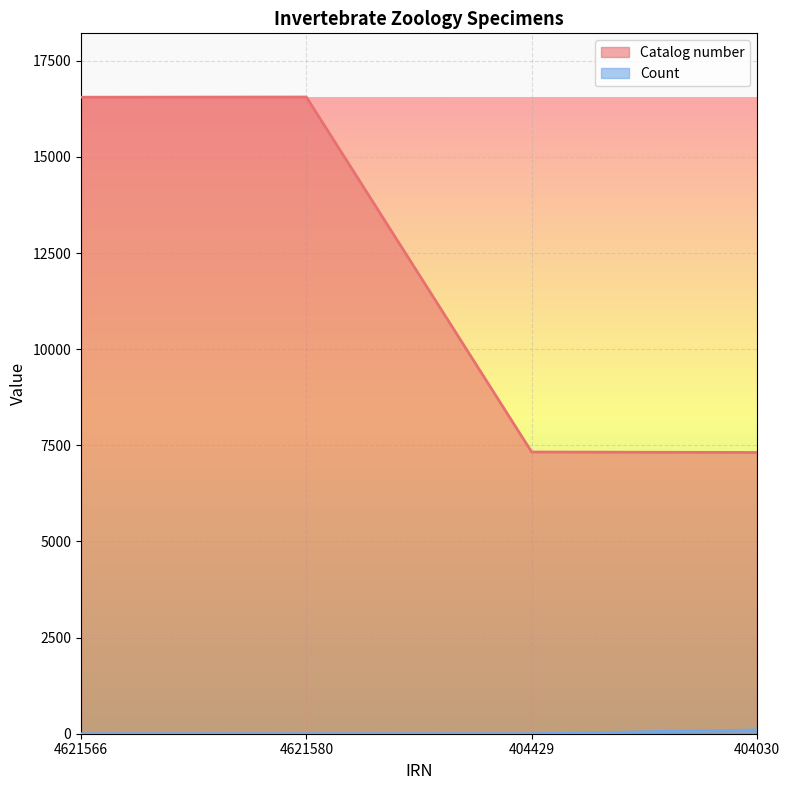

Reading right to left, extract all data points from this chart.

Catalog number: 7315	7327	16560	16555
Count: 99	1	1	1